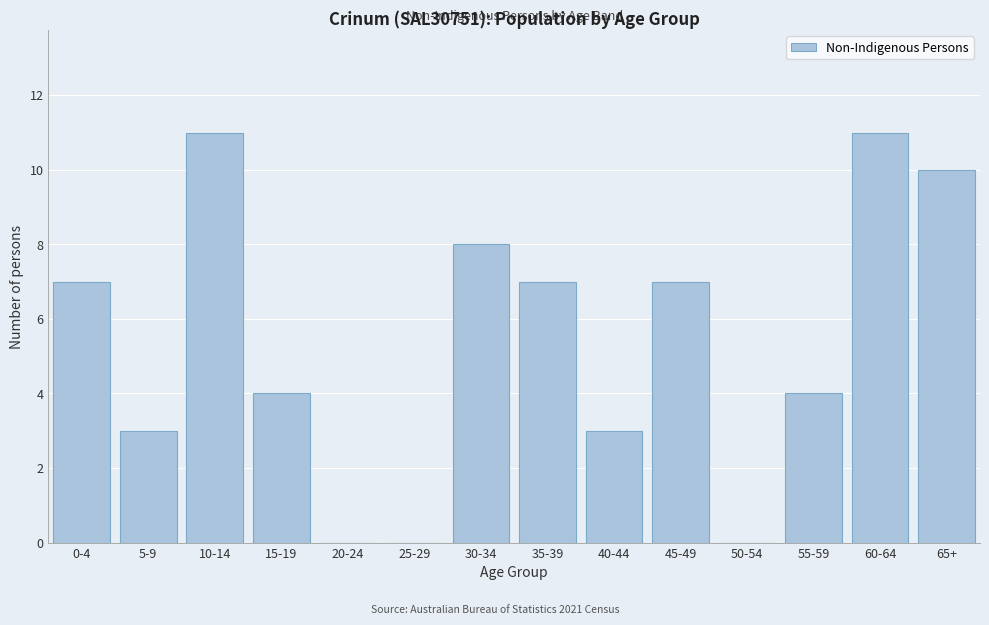

Reading left to right, what are all the values shown in this chart?

0-4=7	5-9=3	10-14=11	15-19=4	20-24=0	25-29=0	30-34=8	35-39=7	40-44=3	45-49=7	50-54=0	55-59=4	60-64=11	65+=10